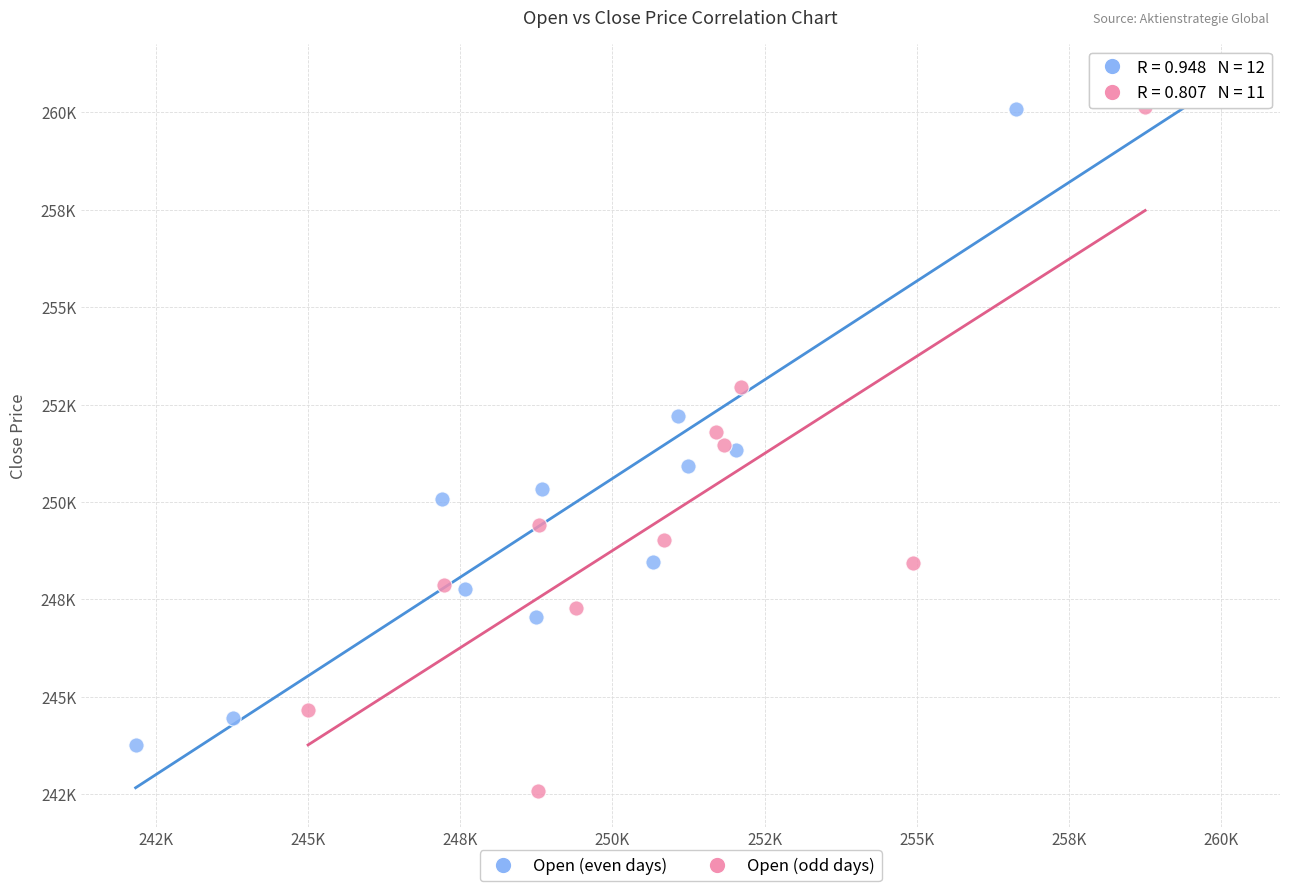

What are all the series names shown in the legend?

Open (even days), Open (odd days)